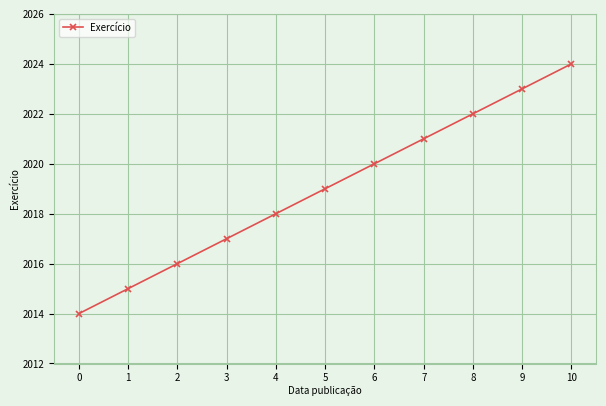

What is the value of the 2nd point from the left?

2015